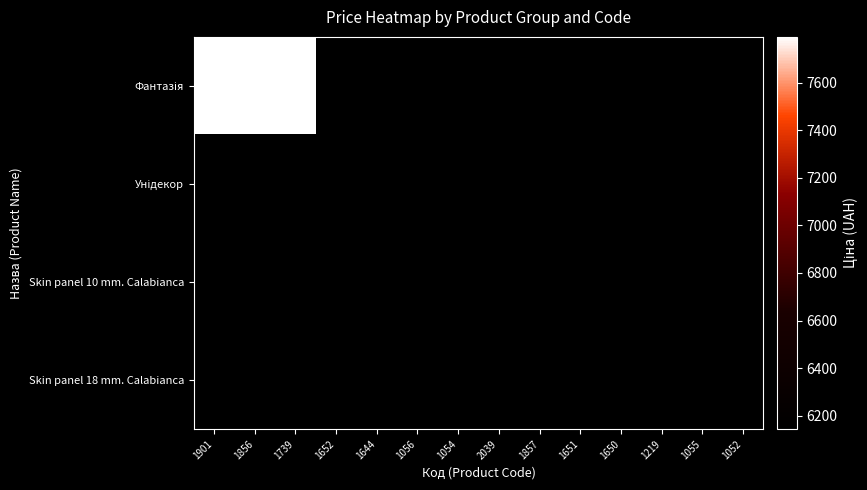

At how many categories does at least one series exceed 6580?

3